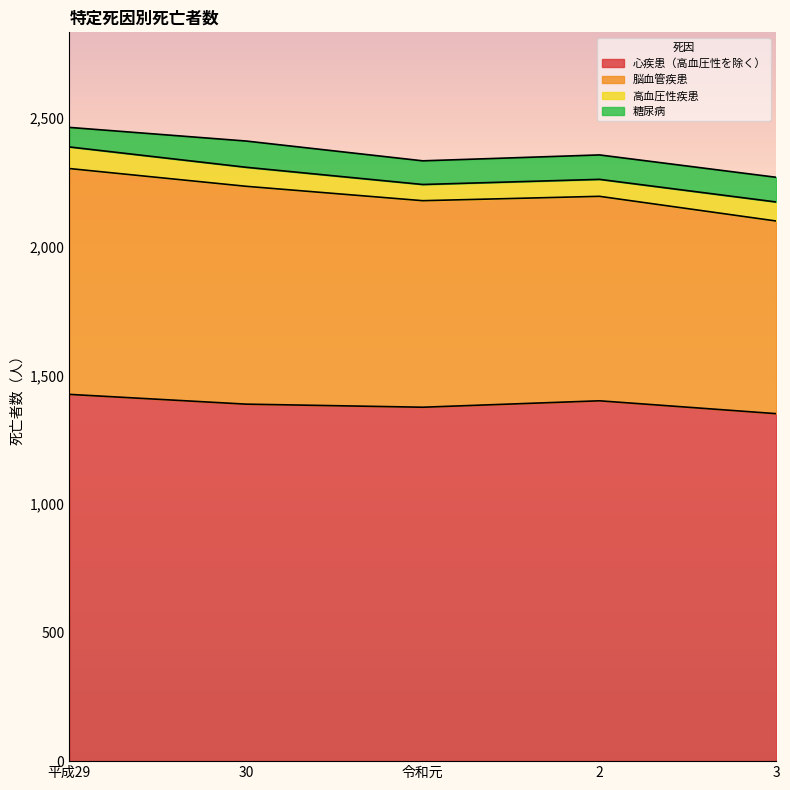

True or false: 心疾患（高血圧性を除く） has a value of 1376 at 令和元.

True